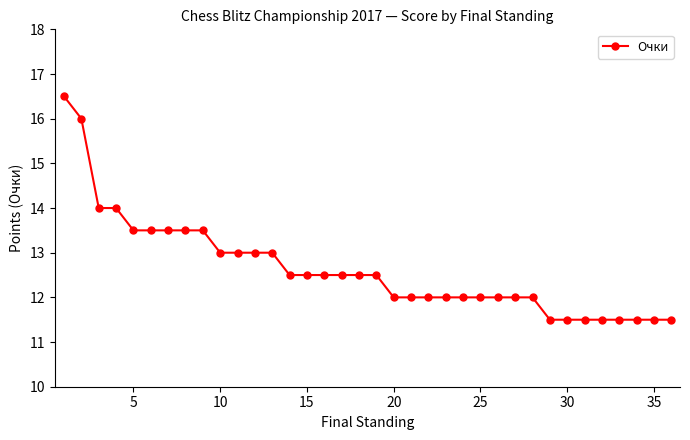

What is the average value?

12.6